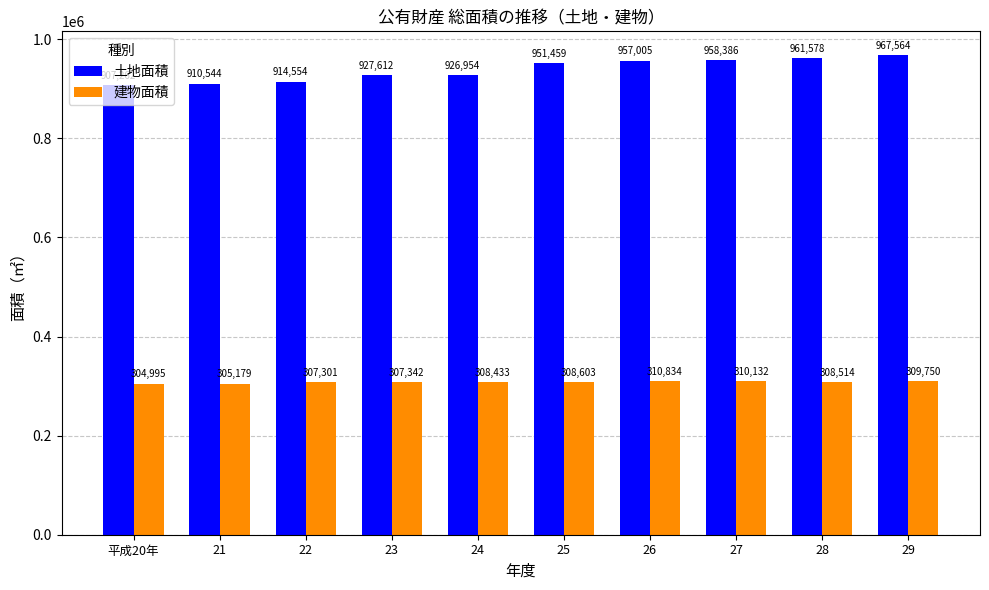

True or false: 土地面積 has a value of 910544 at 21.

True